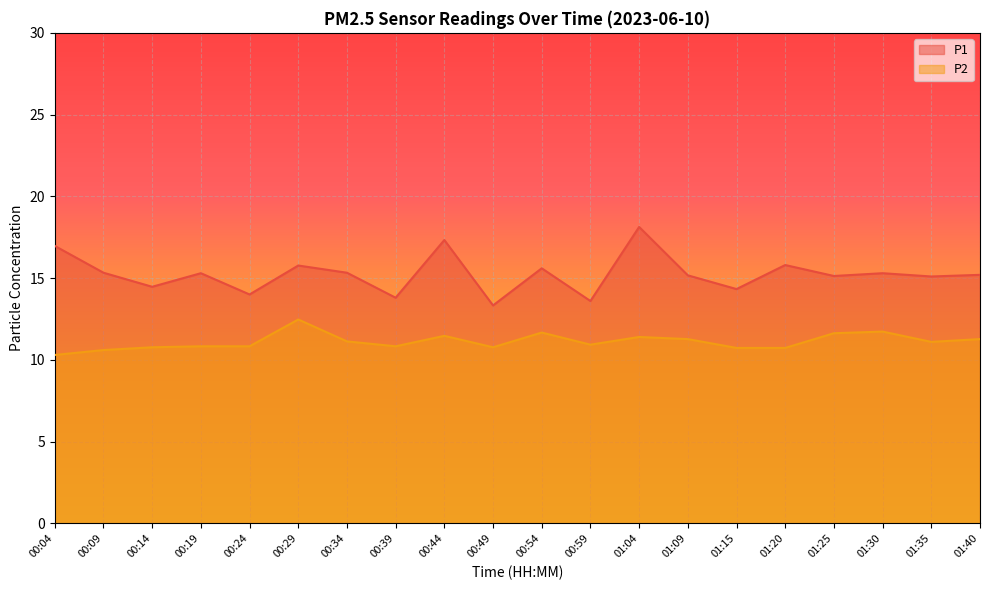

What is the difference between the highest and lowest values at 00:44?

5.9